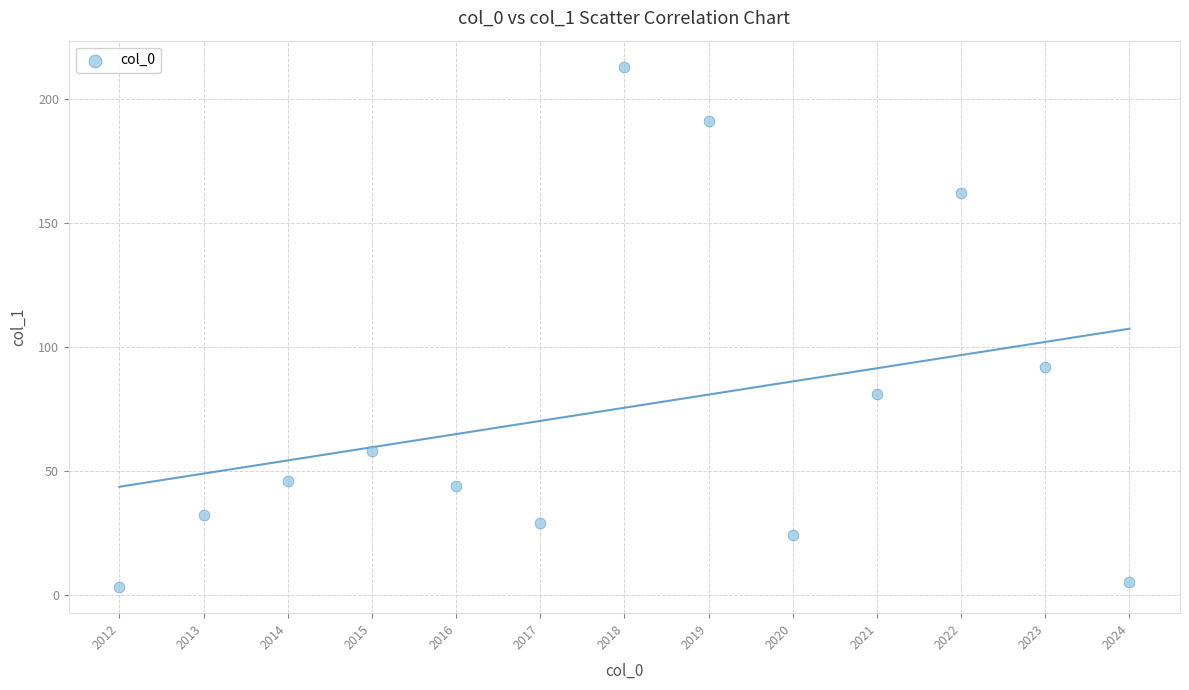

What Y value in the scatter plot is closest to 108?

92